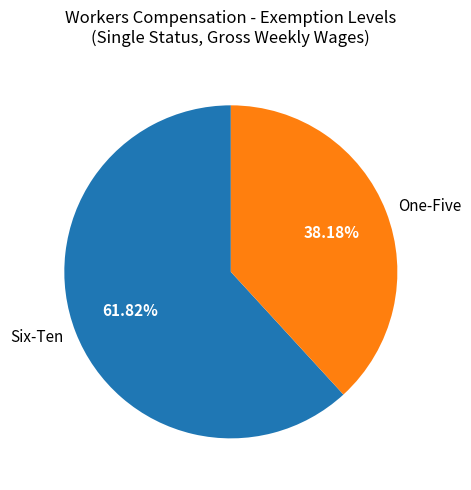

Does any single category account for the majority?

Yes